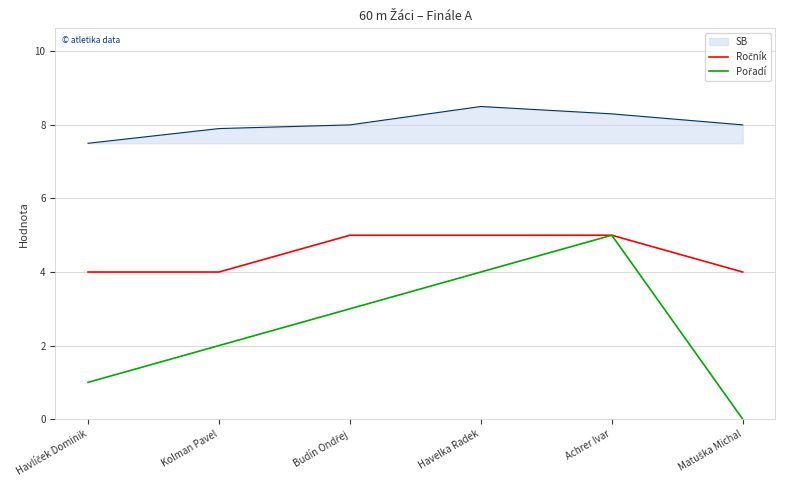

What is the difference between the highest and lowest values at Achrer Ivar?

3.3